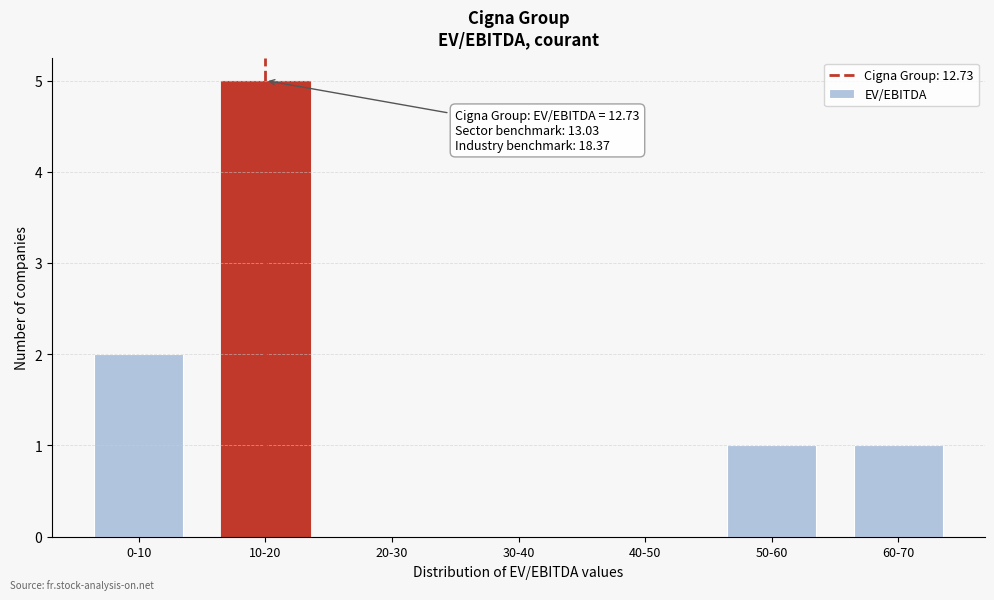

Reading right to left, what are all the values shown in this chart?

60-70=1	50-60=1	40-50=0	30-40=0	20-30=0	10-20=5	0-10=2